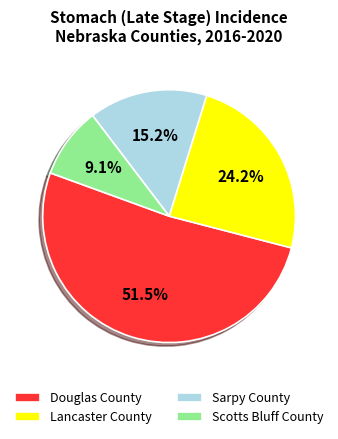

What is the ratio of the value at Lancaster County to the value at Scotts Bluff County?

2.7